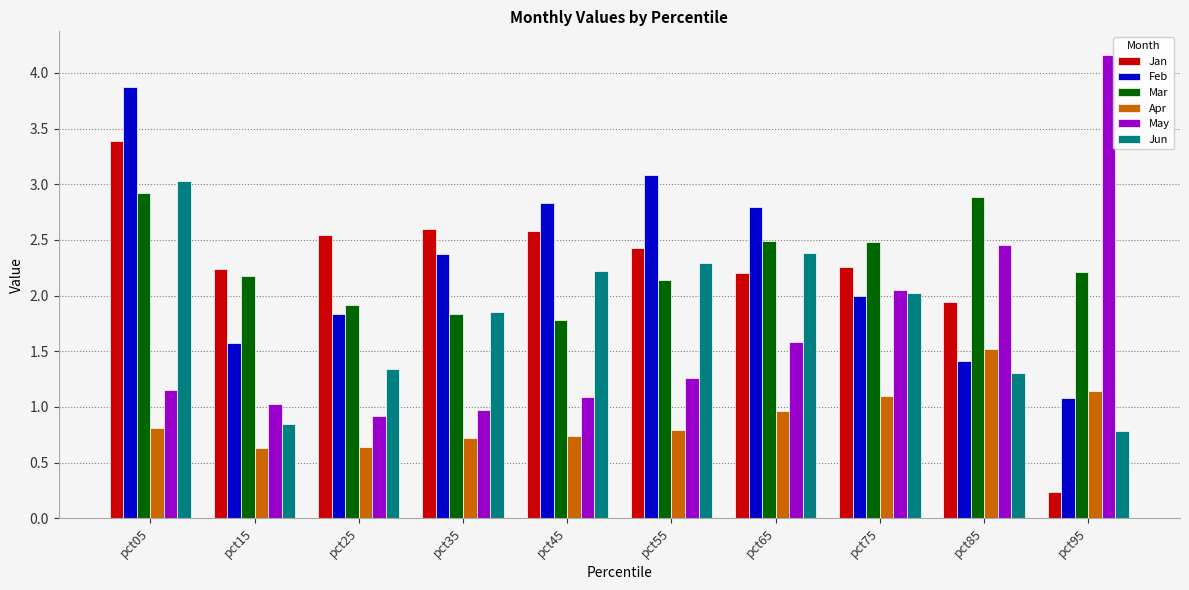

Between pct15 and pct85, which series saw the biggest shift?

May